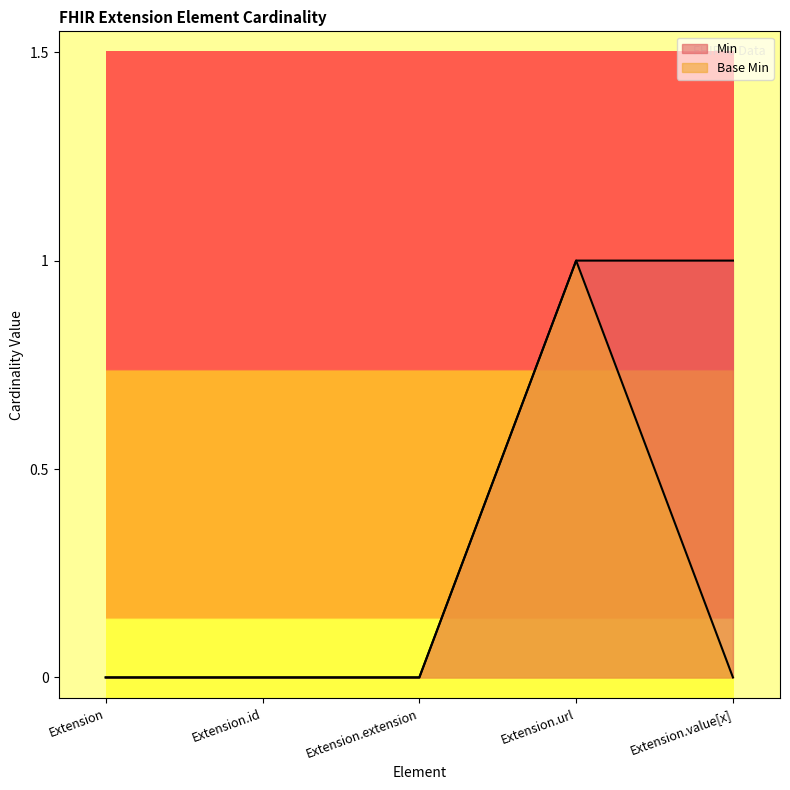

Where is the first local maximum for Base Min?

Extension.url